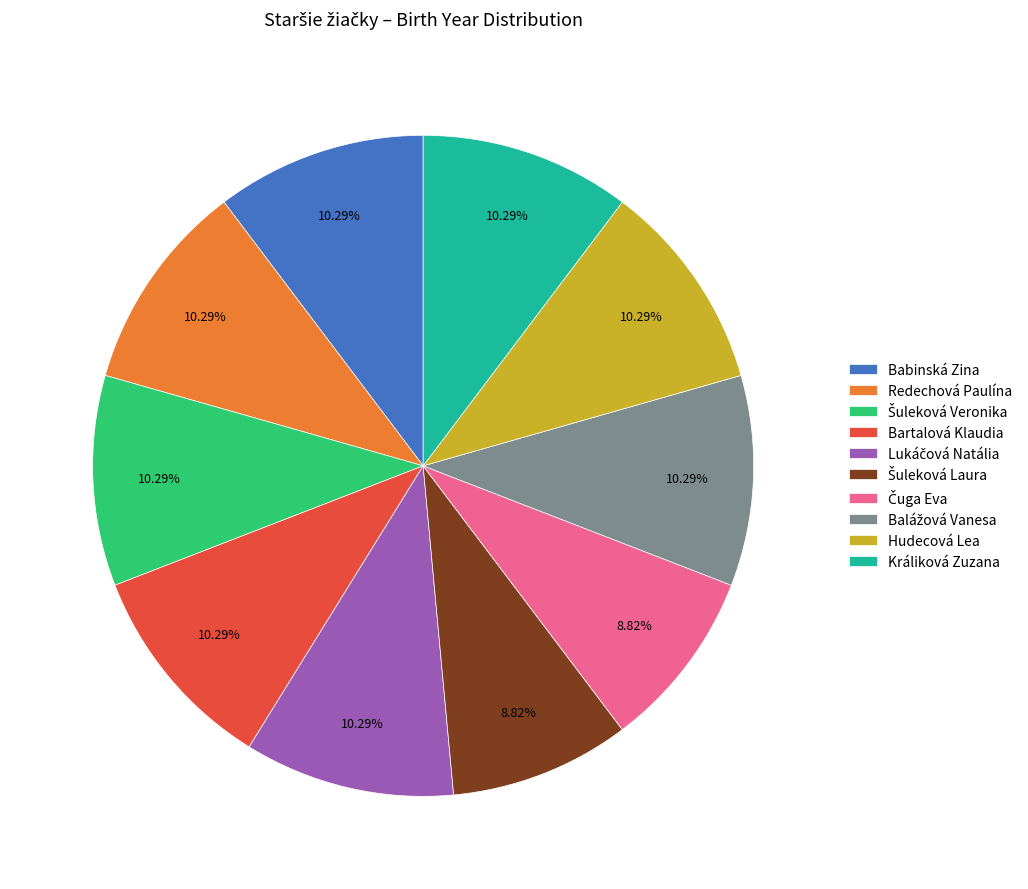

Count the number of slices in the pie.

10